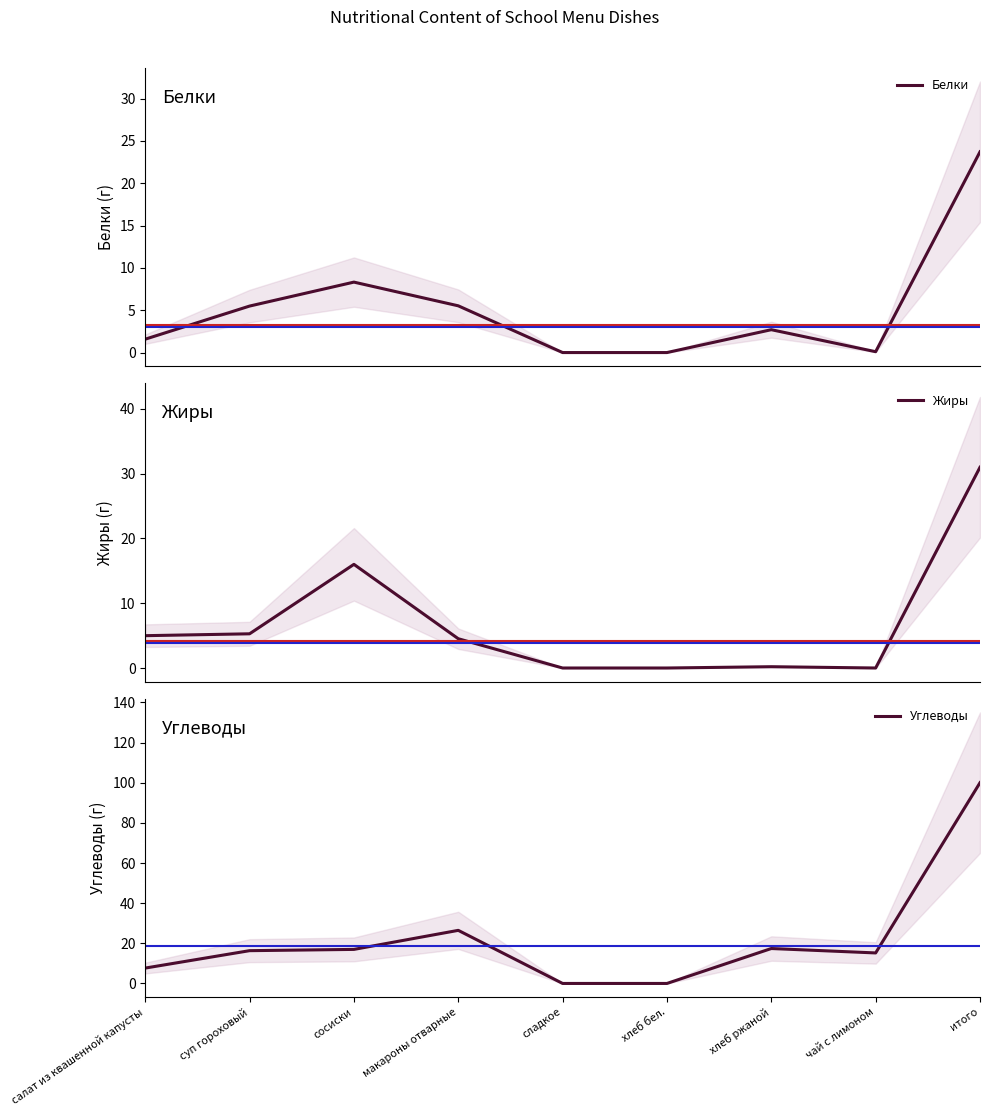

At which label does Белки reach its peak?

итого